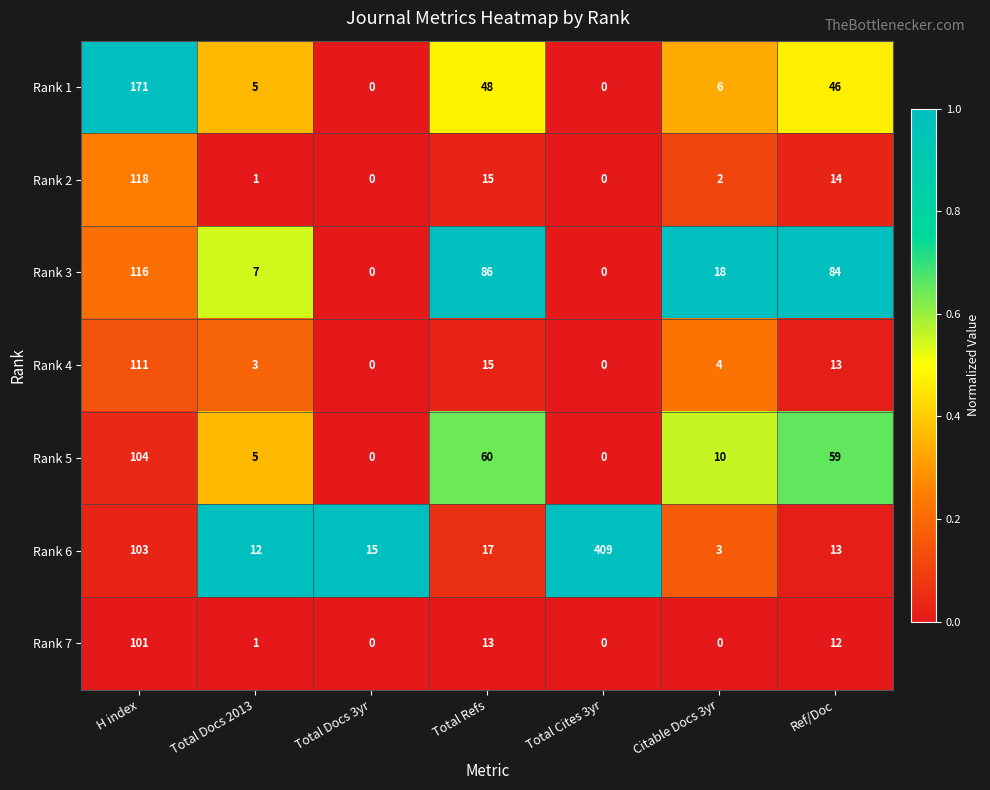

List the series in order of their peak value, highest first.

Rank 6, Rank 1, Rank 2, Rank 3, Rank 4, Rank 5, Rank 7